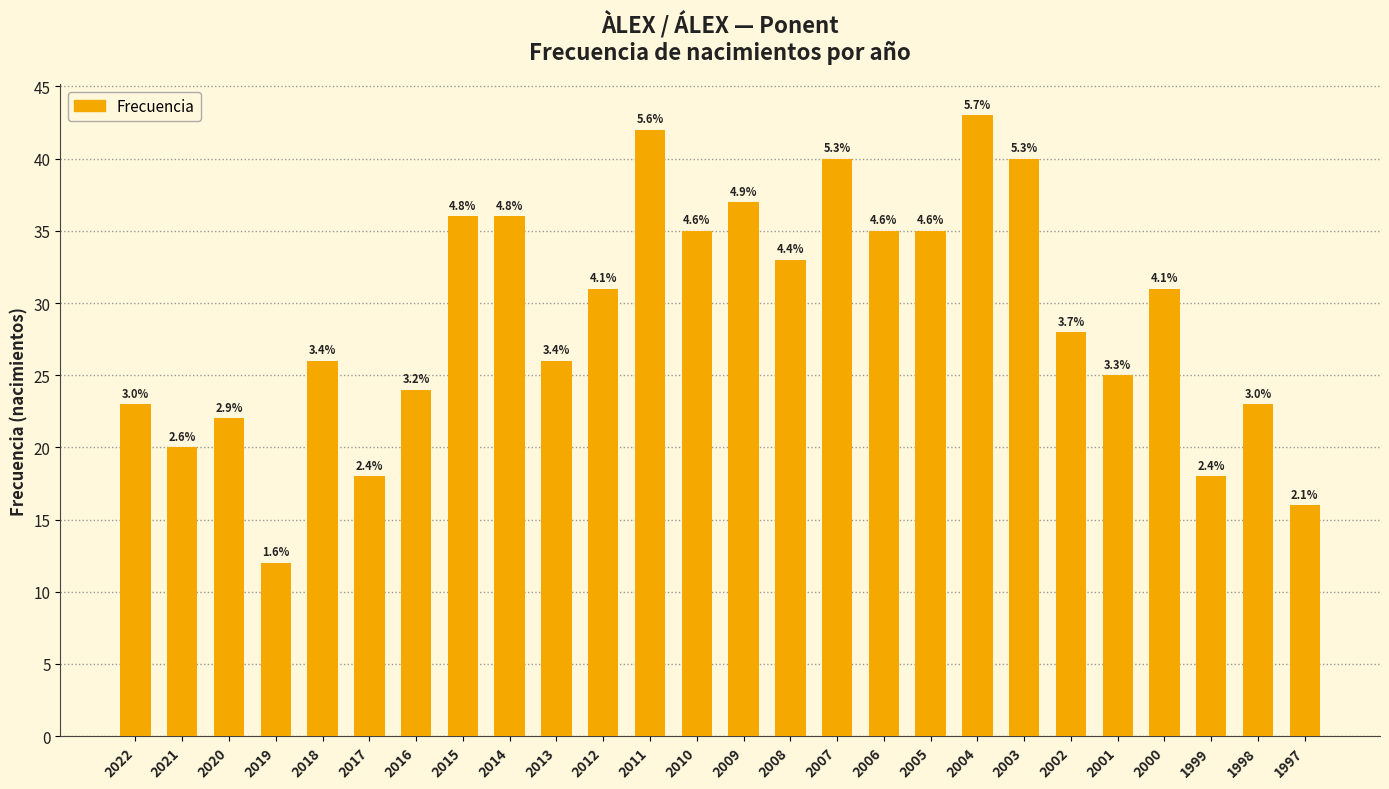

Are the bars horizontal?

No